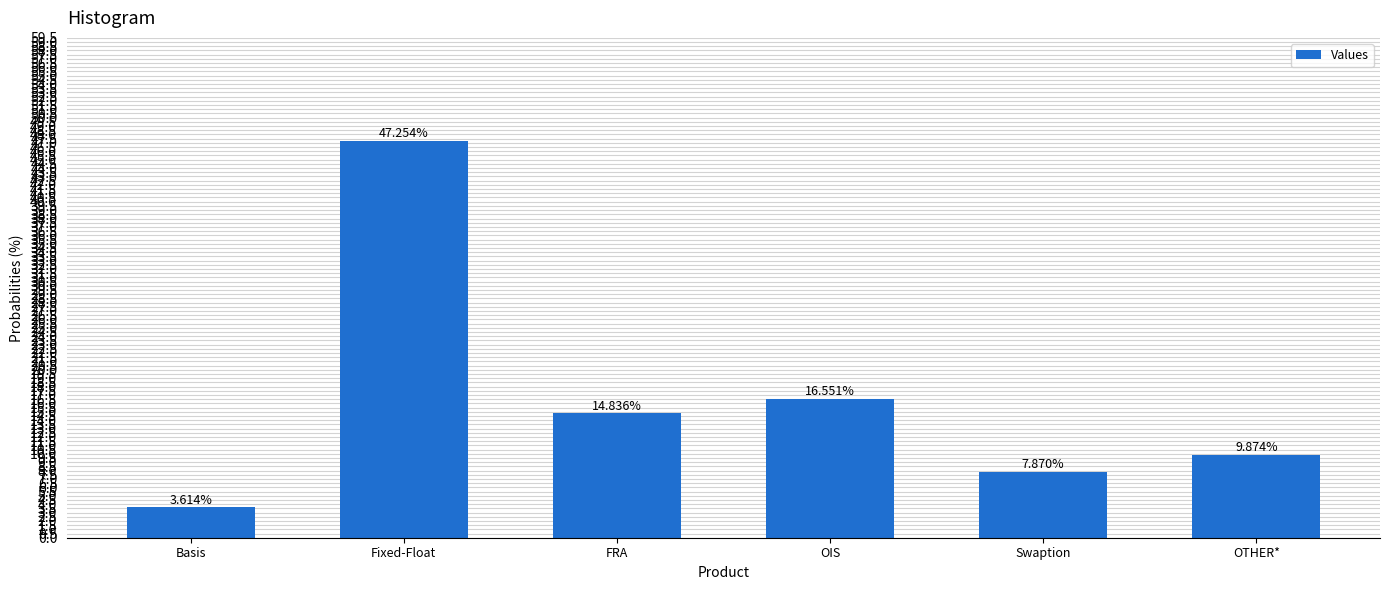

What is the smallest value displayed?

3.6